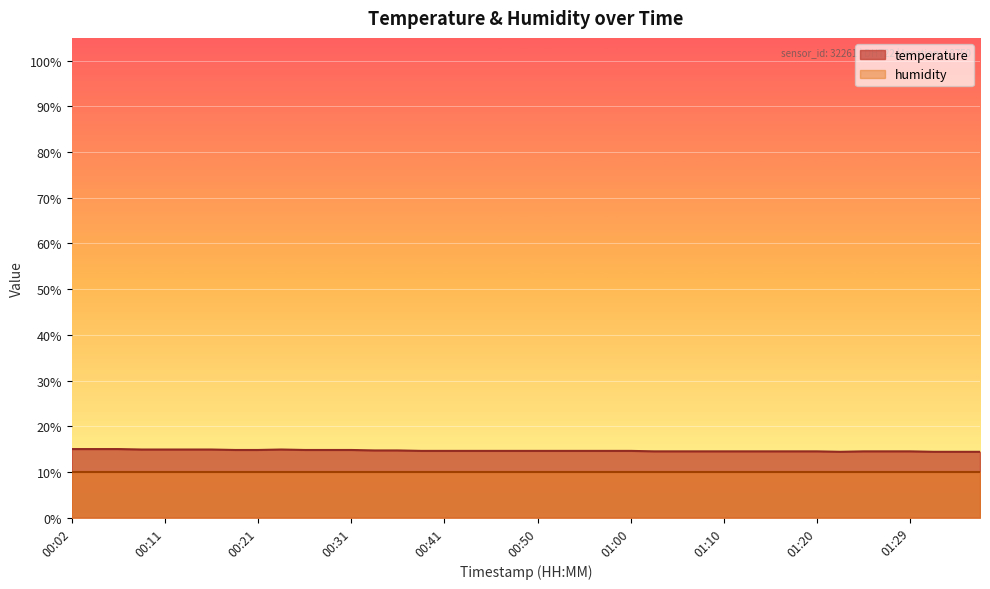

Reading left to right, list all the values displayed in this chart.

00:02=15.0	00:04=15.0	00:07=15.0	00:09=14.9	00:11=14.9	00:14=14.9	00:16=14.9	00:19=14.8	00:21=14.8	00:24=14.9	00:26=14.8	00:28=14.8	00:31=14.8	00:33=14.7	00:36=14.7	00:38=14.6	00:41=14.6	00:43=14.6	00:45=14.6	00:48=14.6	00:50=14.6	00:53=14.6	00:55=14.6	00:58=14.6	01:00=14.6	01:02=14.5	01:05=14.5	01:07=14.5	01:10=14.5	01:12=14.5	01:15=14.5	01:17=14.5	01:20=14.5	01:22=14.4	01:25=14.5	01:27=14.5	01:29=14.5	01:32=14.4	01:35=14.4	01:37=14.4